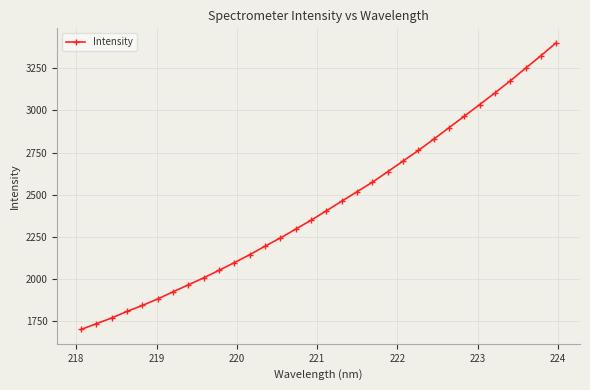

How many lines are shown in the chart?

1